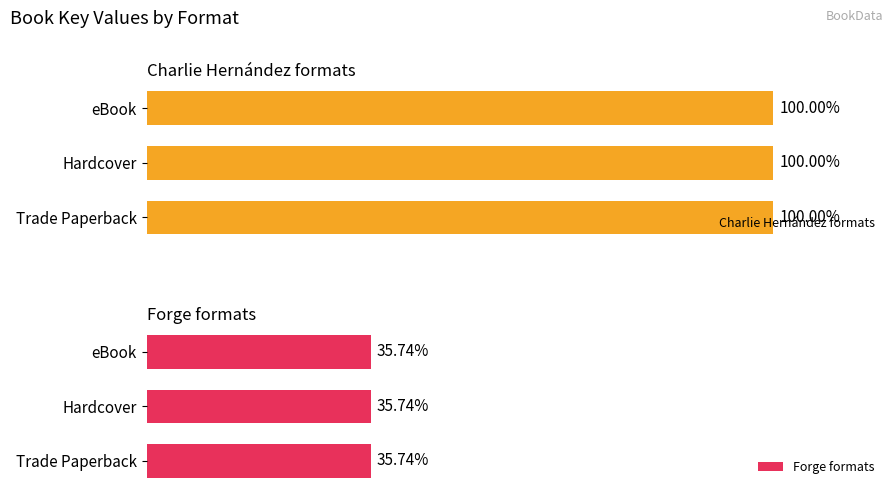

At which category does the chart reach its minimum across all series?

eBook